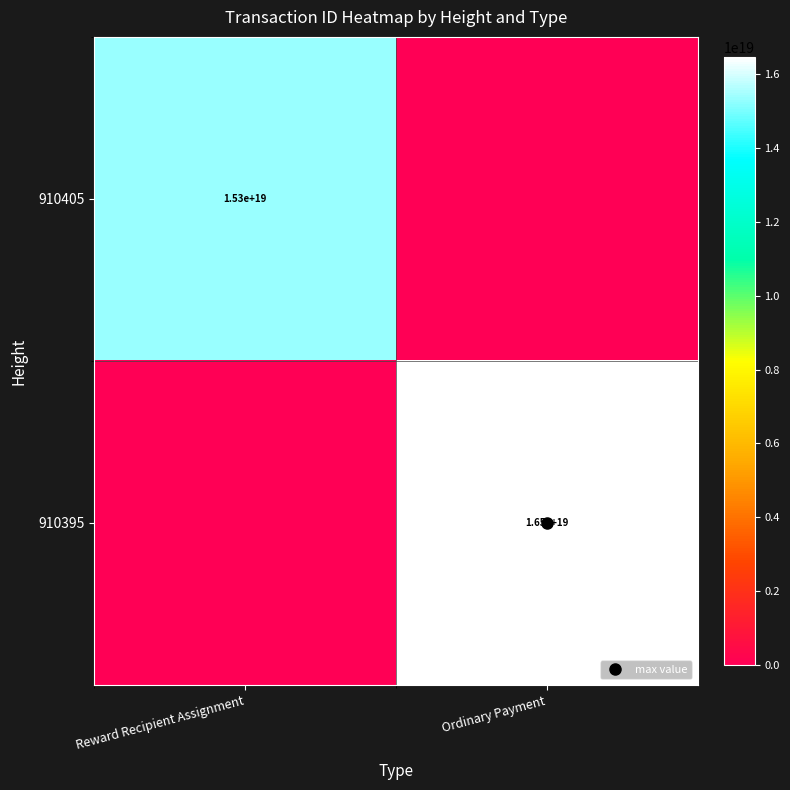

What value does the 910395 series have at Ordinary Payment, to the nearest 100?

16471712657582393600